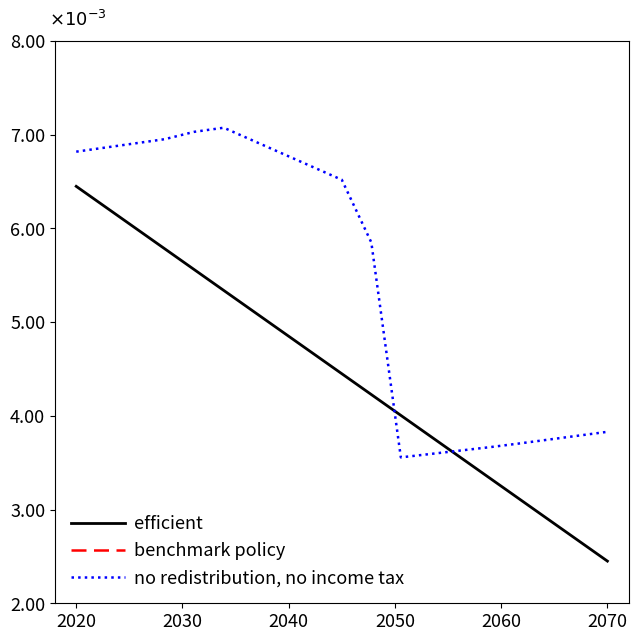

Which series has the largest total across all categories?

benchmark policy